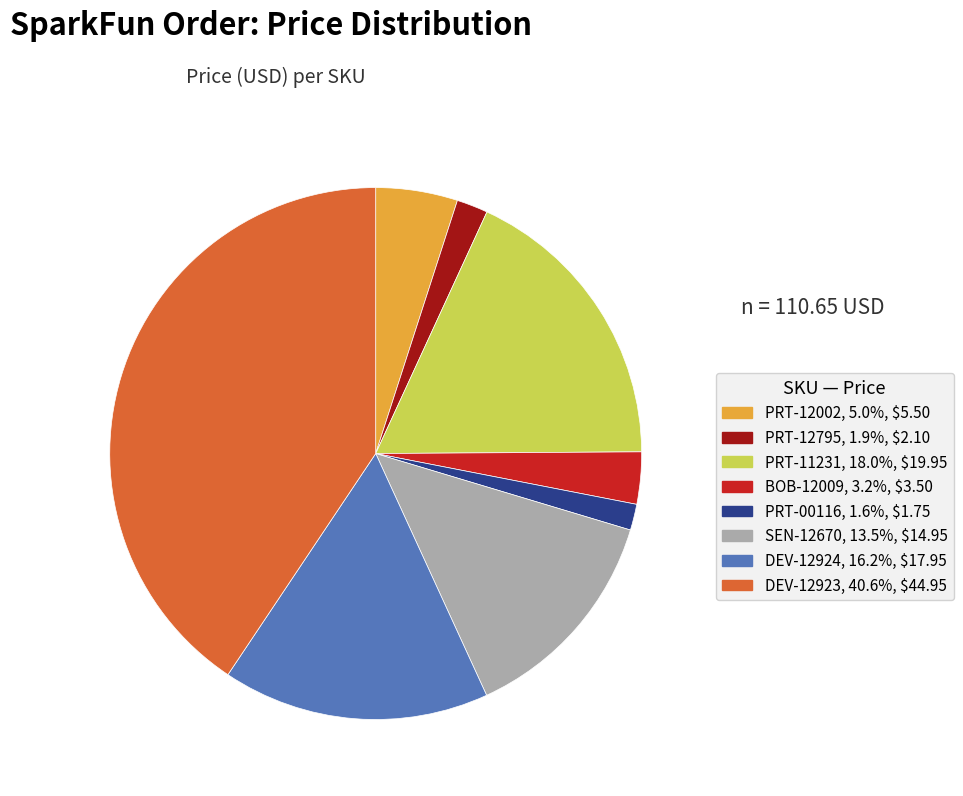

Approximately how many times larger is the value at DEV-12923 compared to PRT-11231?

2.3